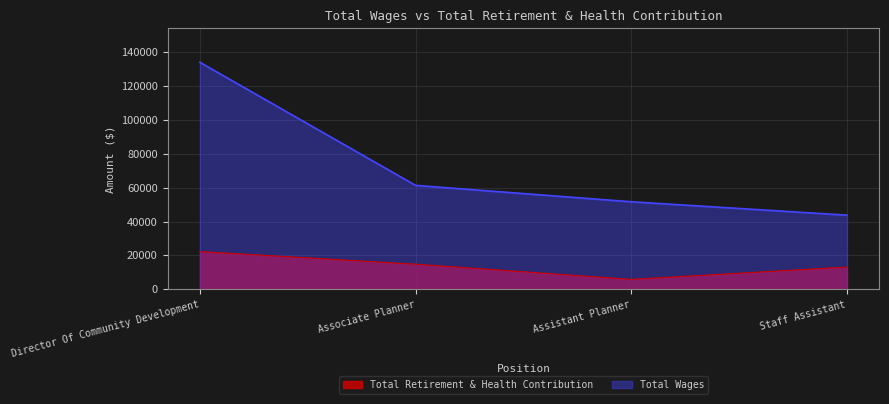

The chart shows a value of 8472 at Associate Planner. True or false?

False